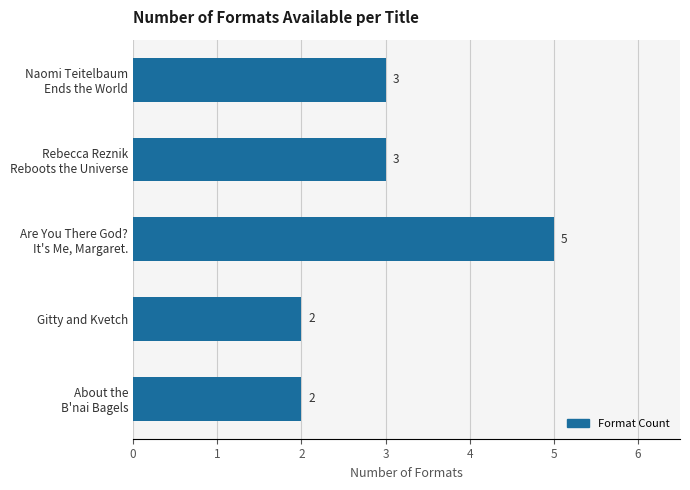

How many categories are shown in the chart?

5